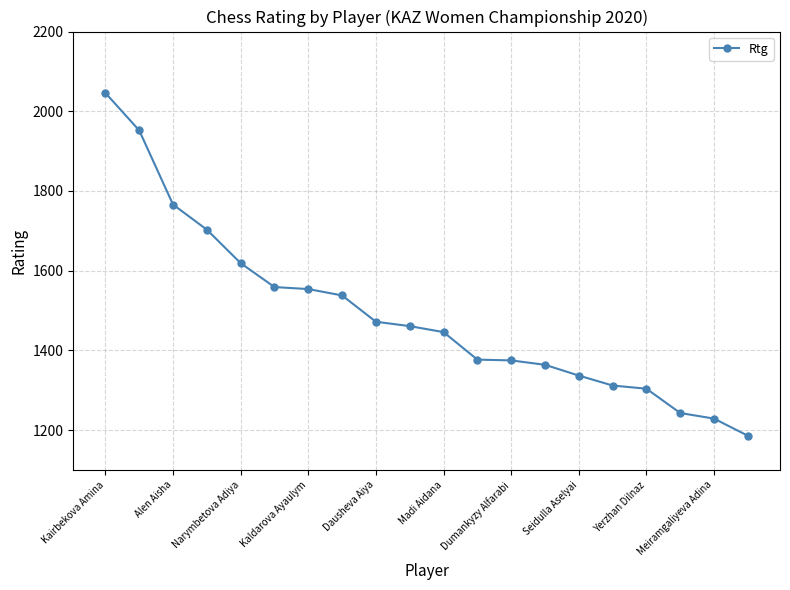

What is the maximum value shown in the chart?

2046